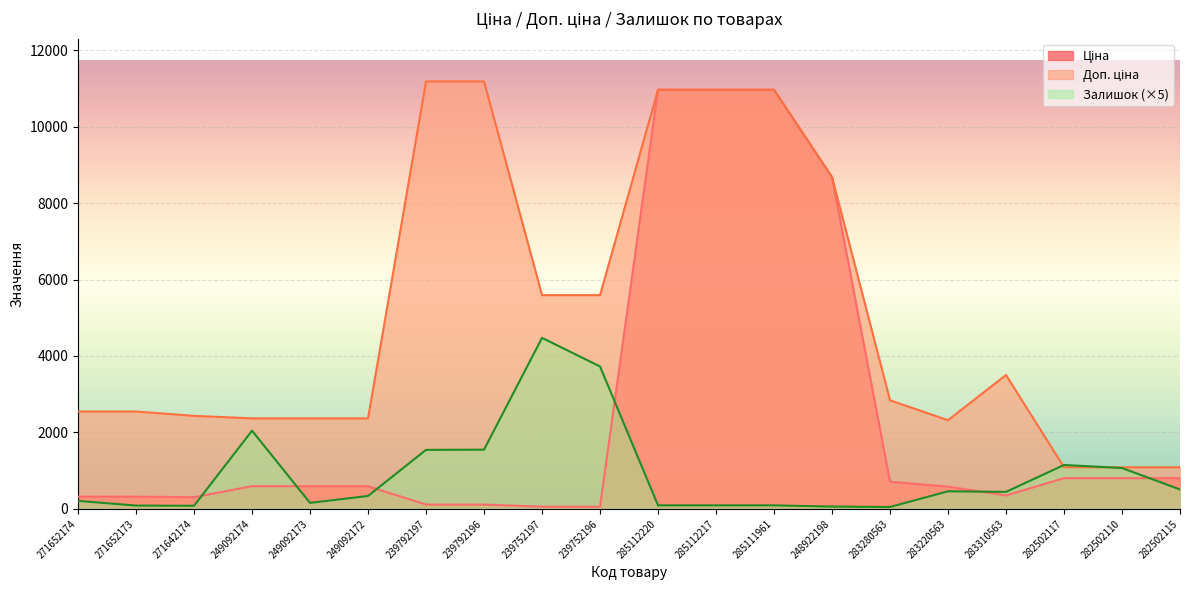

Rank the series by their maximum value, from highest to lowest.

Доп. ціна, Ціна, Залишок